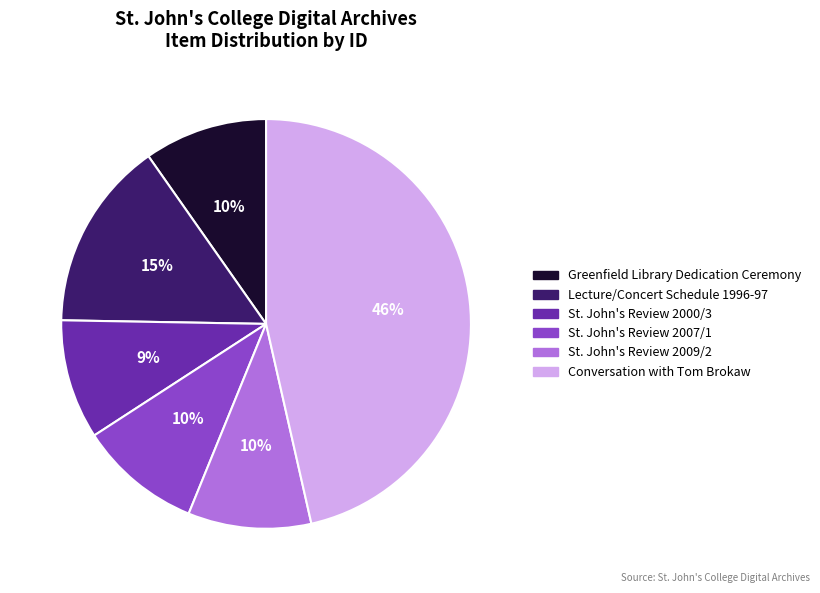

Which slice is the largest?

Conversation with Tom Brokaw